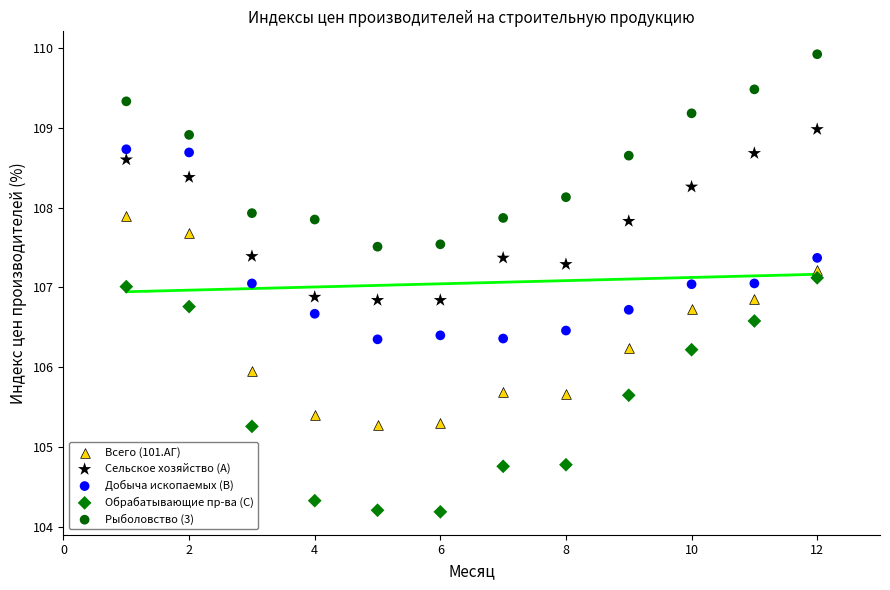

Which series contains the highest Y value?

Рыболовство (3)